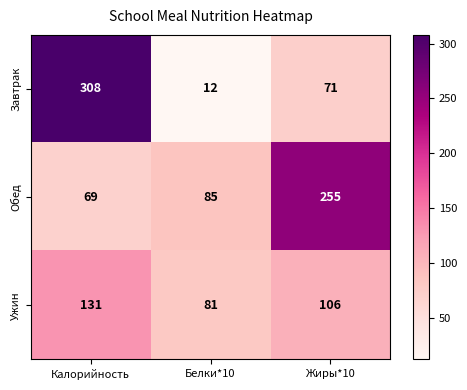

Reading left to right, transcribe all the data shown in this chart.

Завтрак: 308	12	71
Обед: 69	85	255
Ужин: 131	81	106